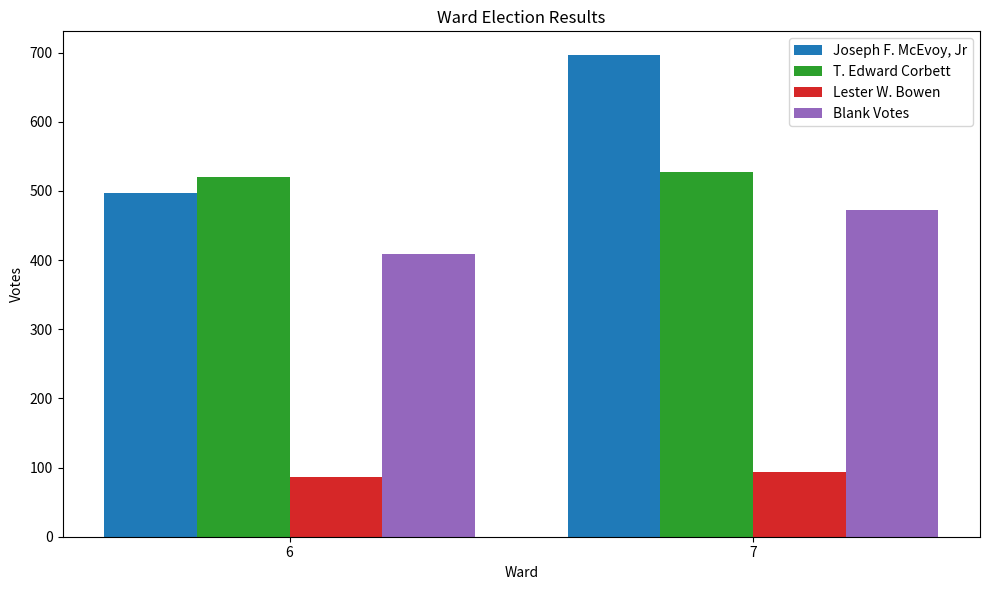

What is the maximum value shown in the chart?

696